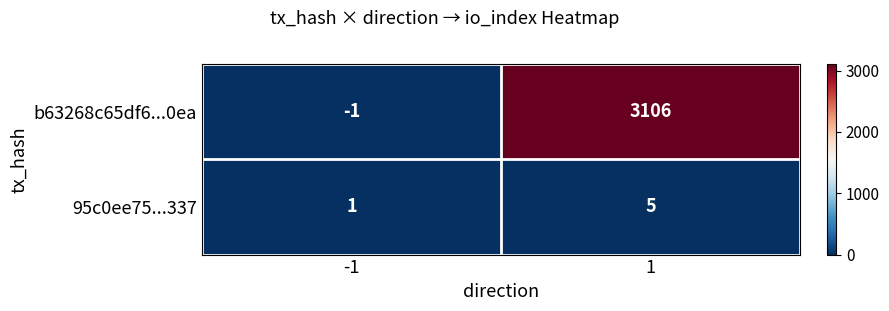

What is the highest value of the 95c0ee75...337 series?

5